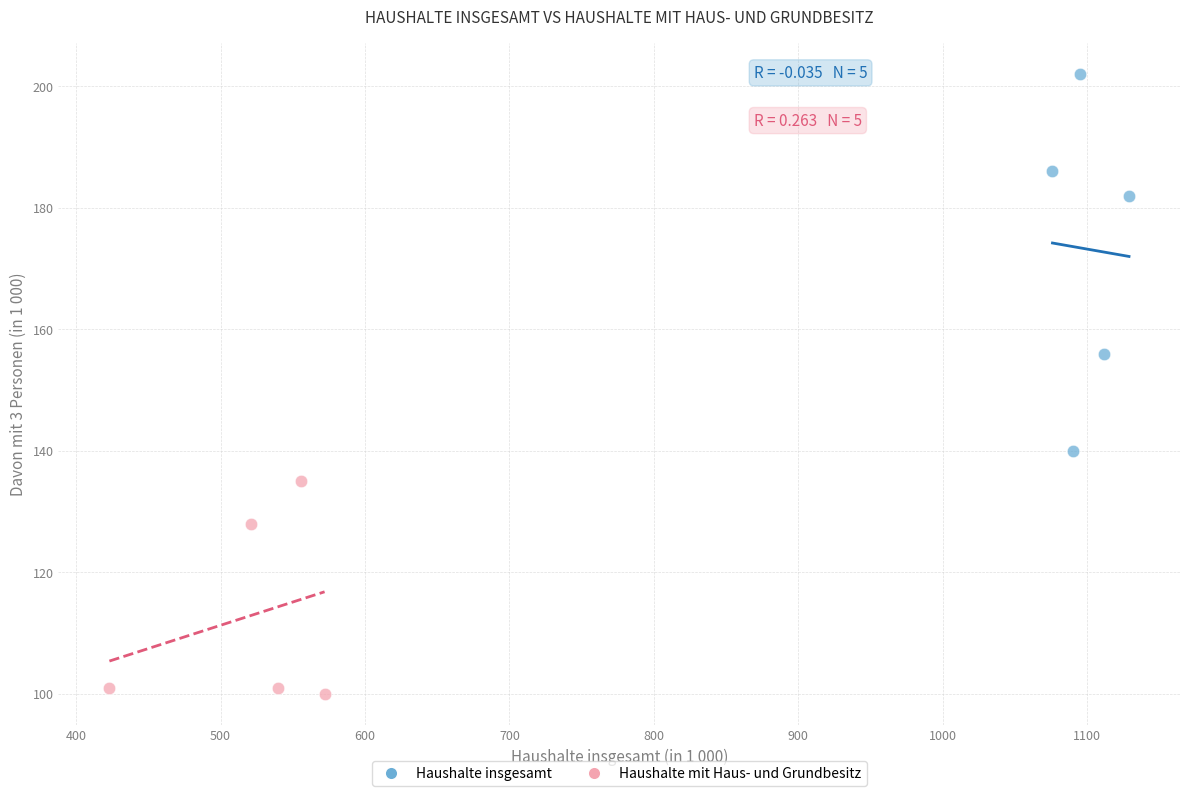

Which series reaches the maximum Y coordinate?

Haushalte insgesamt